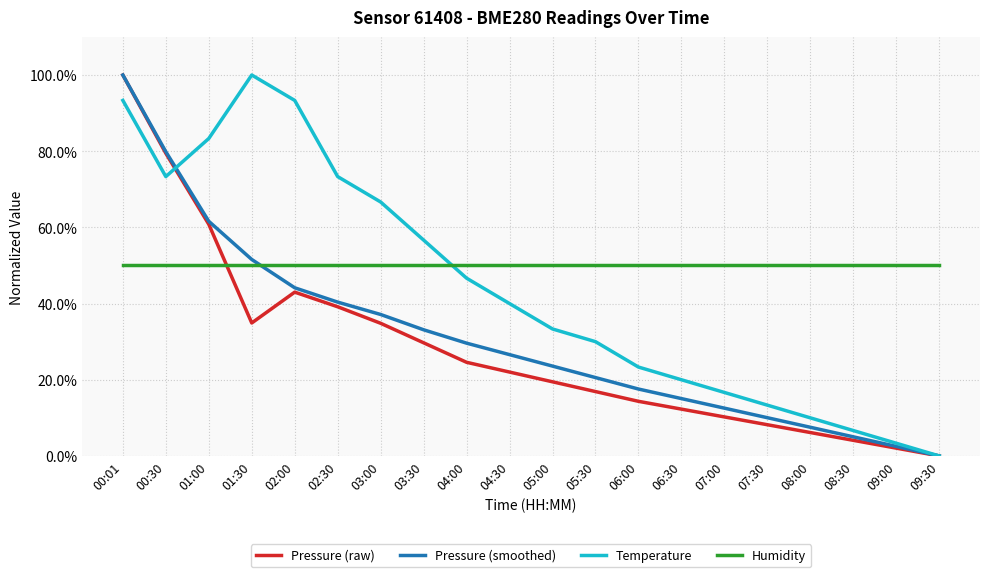

Does the chart have visible grid lines?

Yes